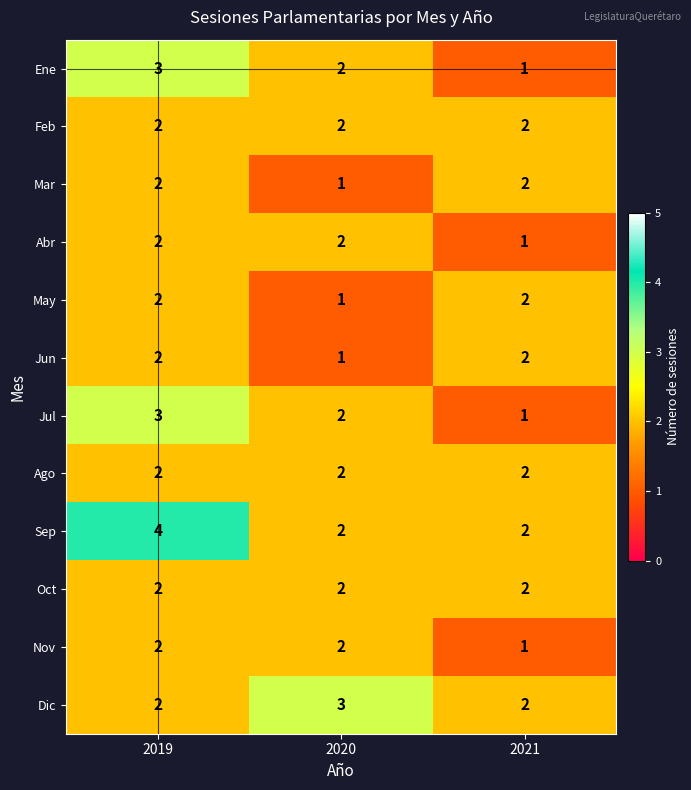

Which category has the highest value across all series?

2019